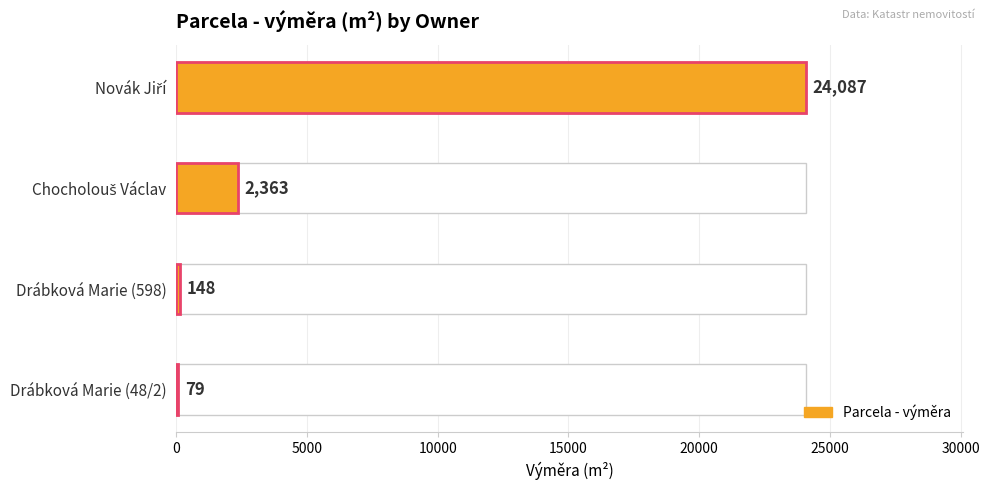

How many categories are shown in the chart?

4